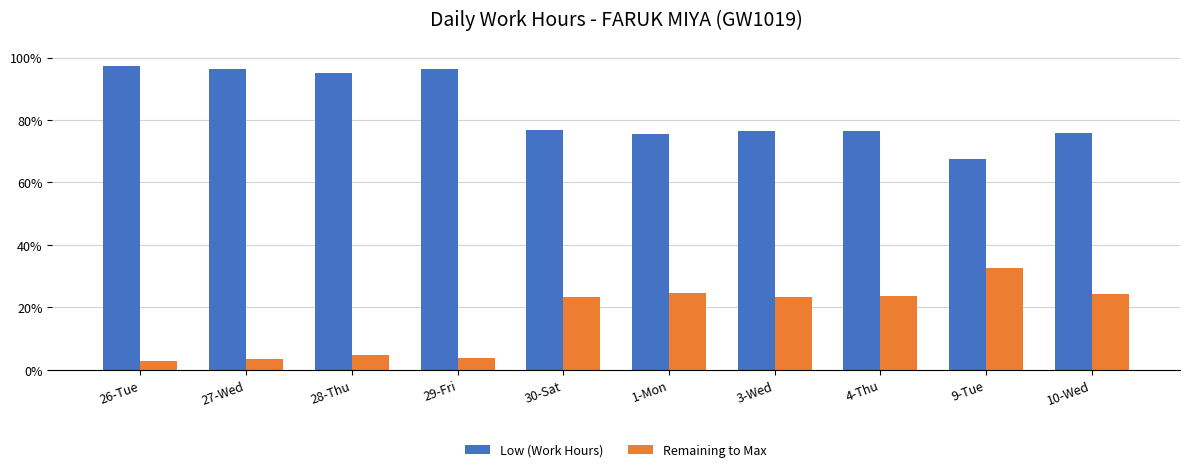

What is the difference between the maximum and second lowest values in the Remaining to Max series?

0.3